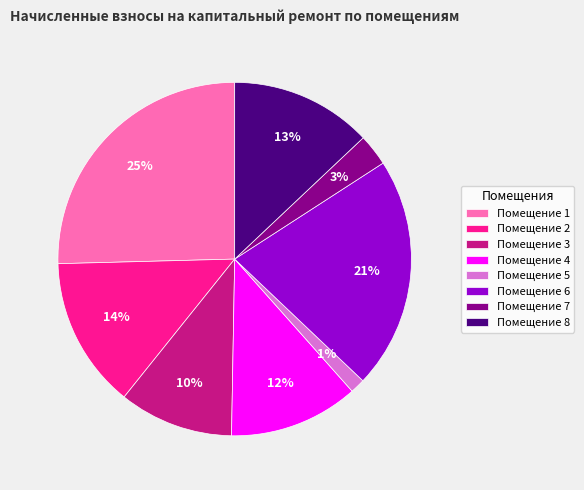

To the nearest percent, what is the average slice percentage?

12%